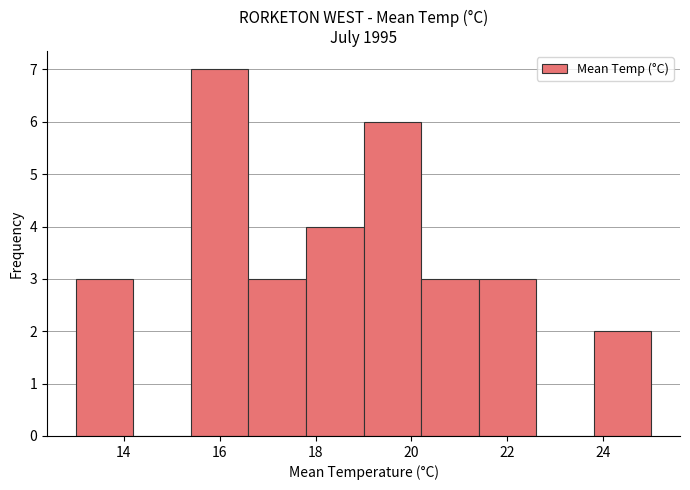

How tall is the bar that spans 13.0 to 14.2 on the x-axis? The values are not printed on the chart, so give them approximately, as read against the axis.

3